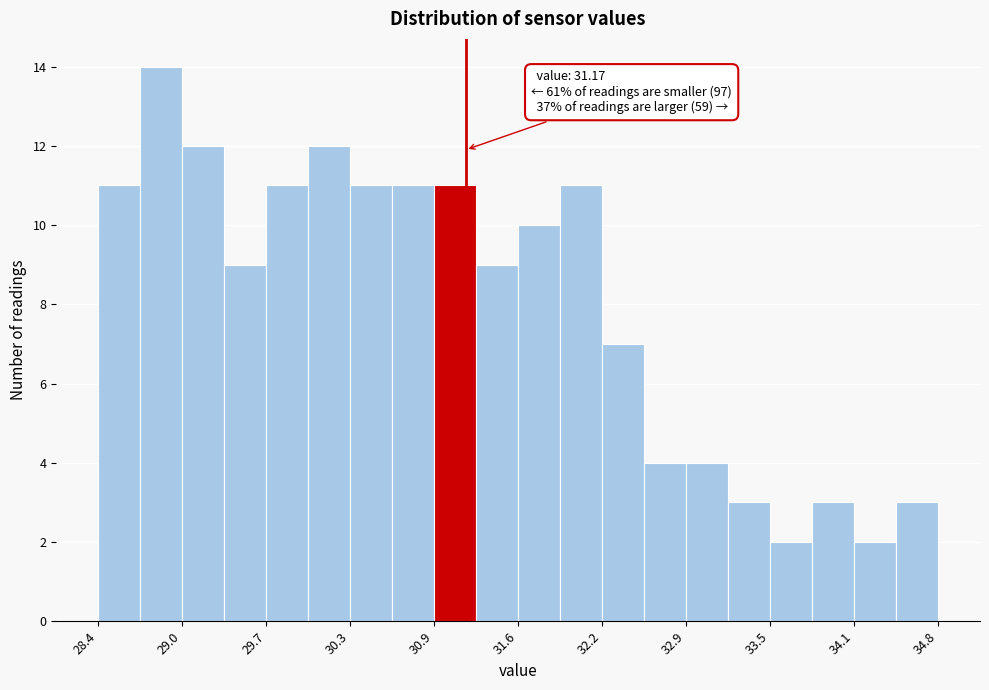

Around what value on the x-axis is the tallest bar? Give the approximate position of its centre, as read against the axis.

28.9